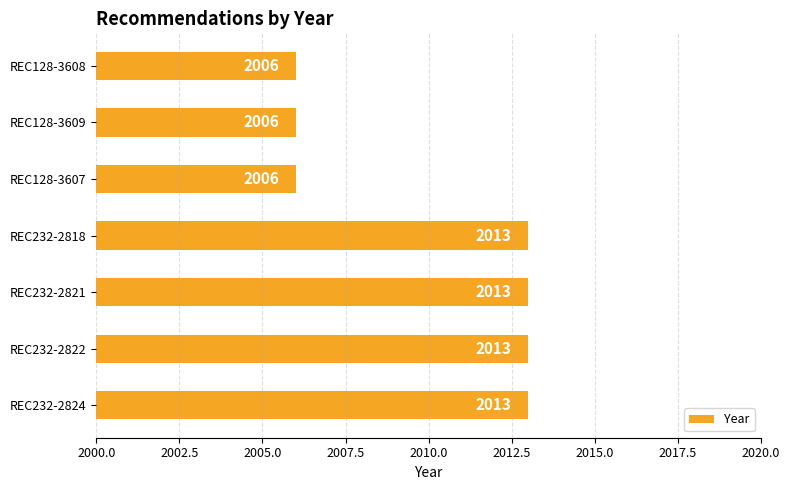

What is the smallest value displayed?

2006